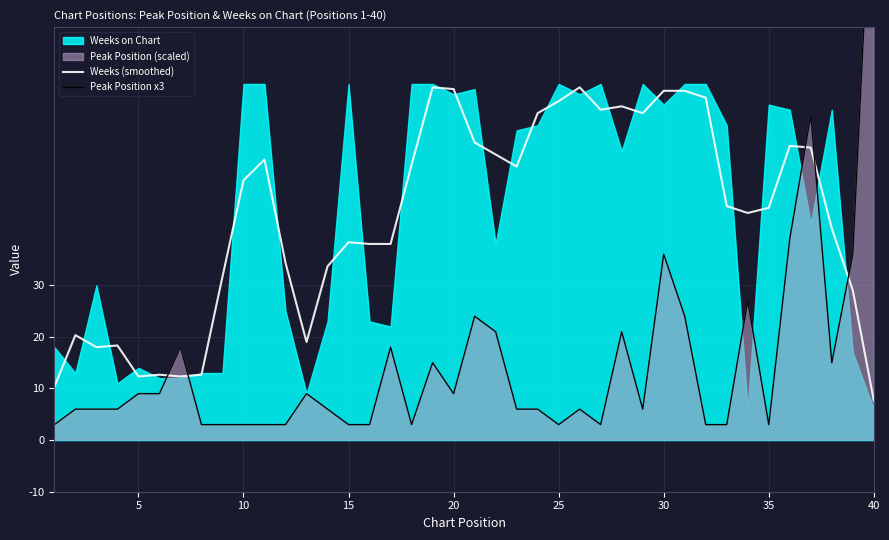

What is the maximum value for Weeks (smoothed)?

68.3